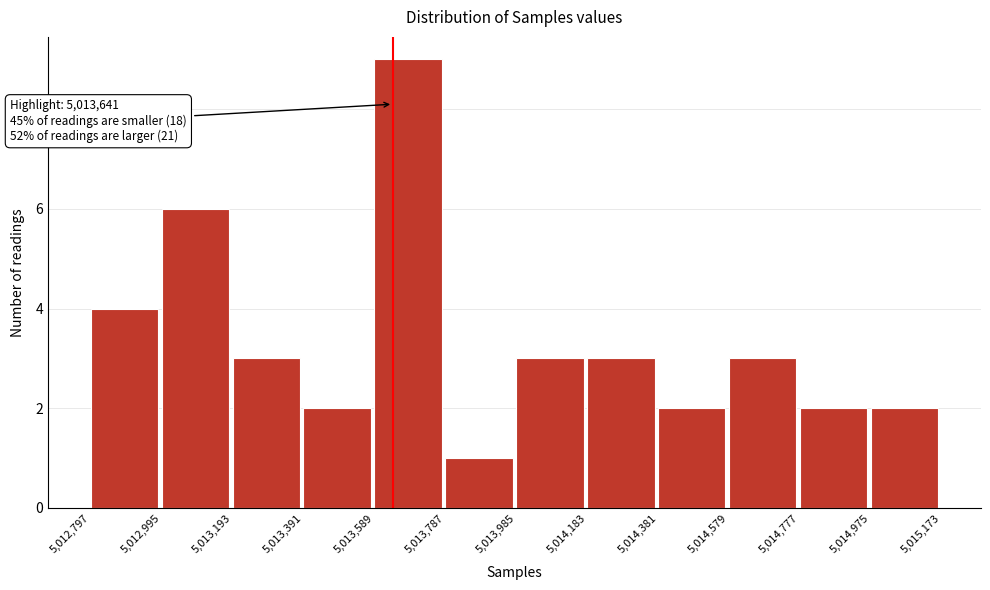

Over which range of the x-axis is the bar tallest?

5,013,589 to 5,013,787